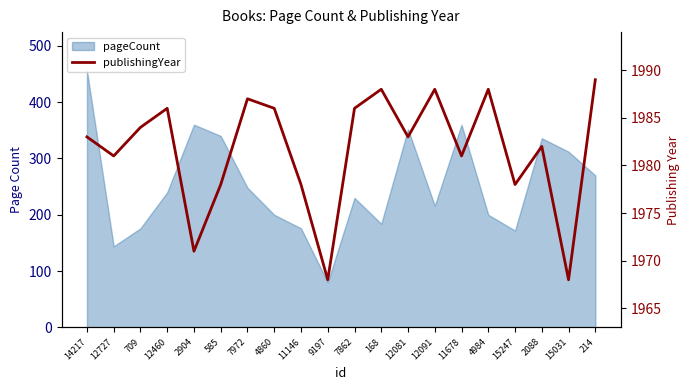

How many values exceed 1983?

9